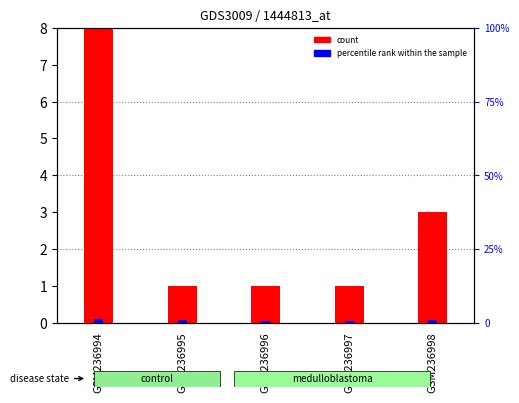

What is the sum of the count values at GSM236995 and GSM236997?

2.0